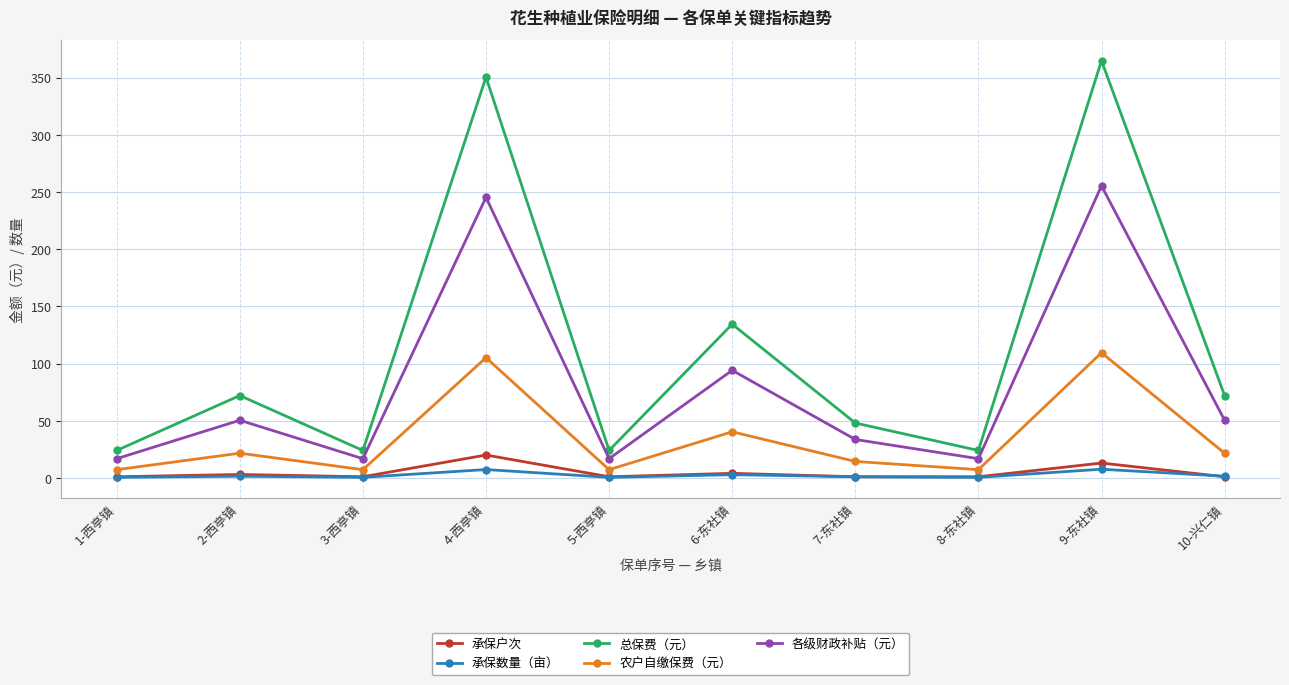

What is the label of the 7th point from the right?

4-西亭镇